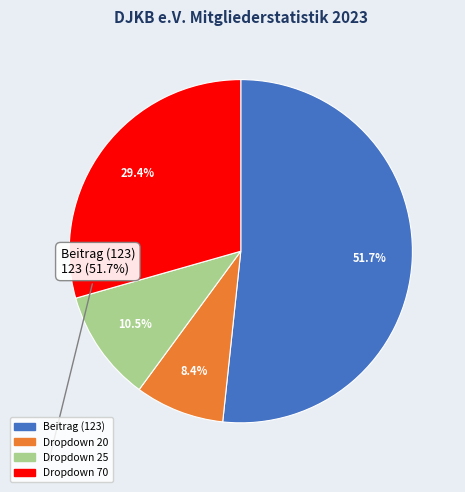

Count the number of slices in the pie.

4